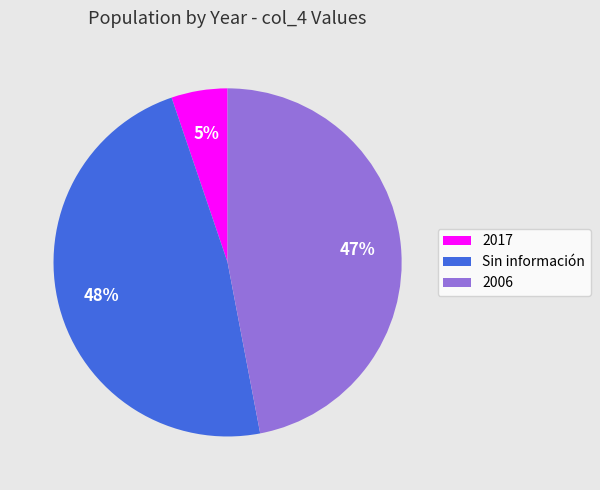

Does any single category account for the majority?

No